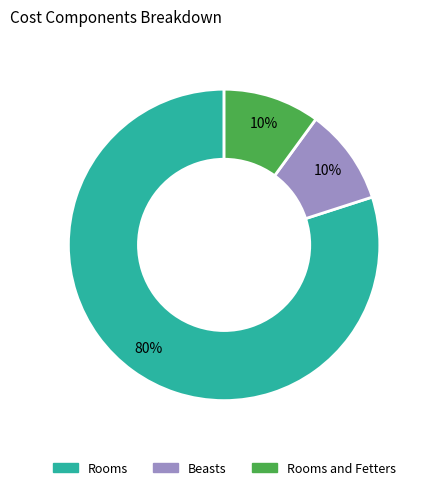

To the nearest percent, what is the difference between the largest and smallest slice percentages?

70%